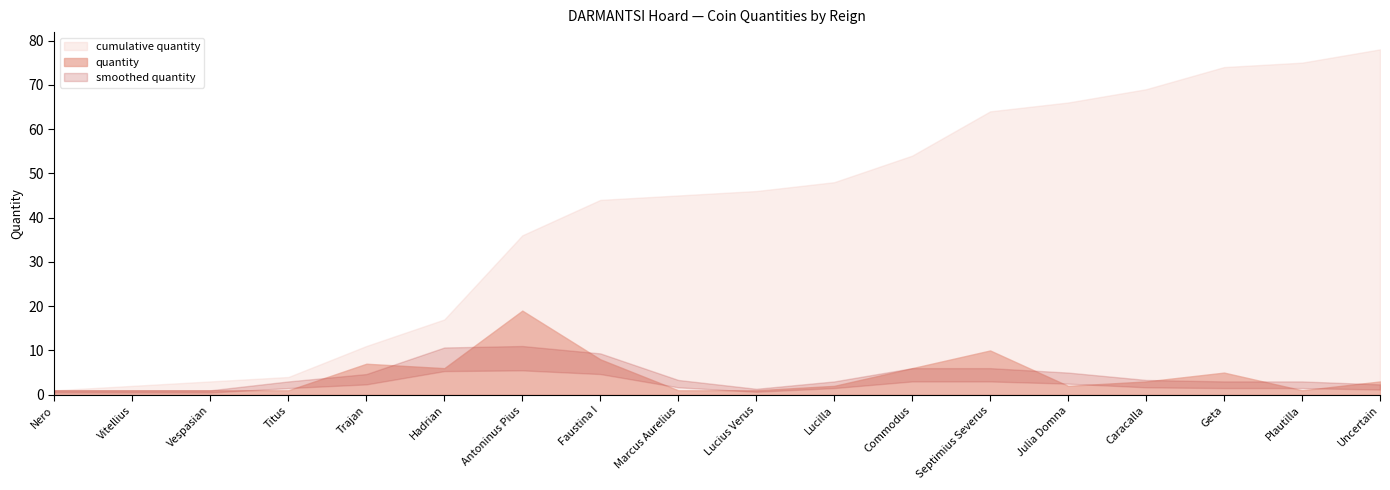

True or false: quantity and terminalYear2 cross at least once.

False